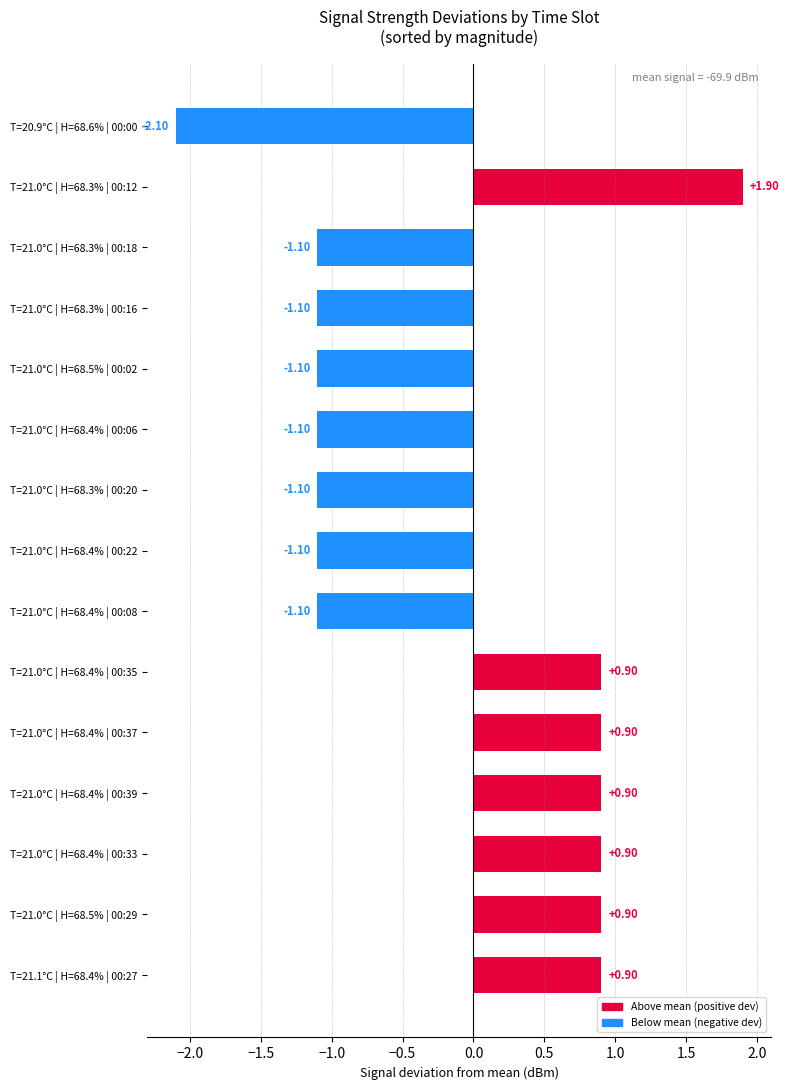

What is the sum of the values at T=21.0°C | H=68.5% | 00:02 and T=21.0°C | H=68.4% | 00:06?

-2.2